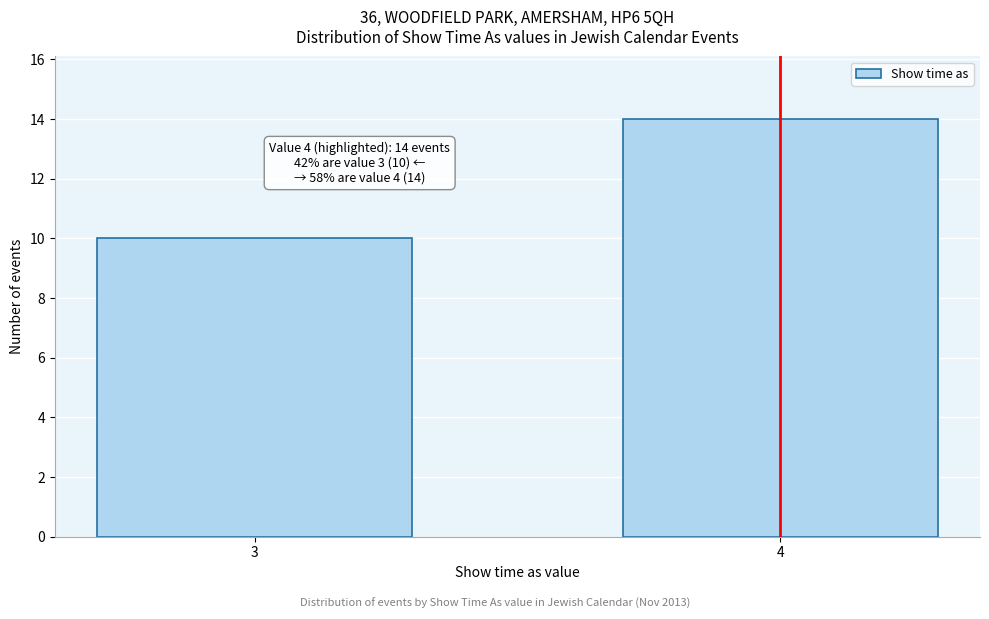

Reading left to right, transcribe all the data shown in this chart.

10	14